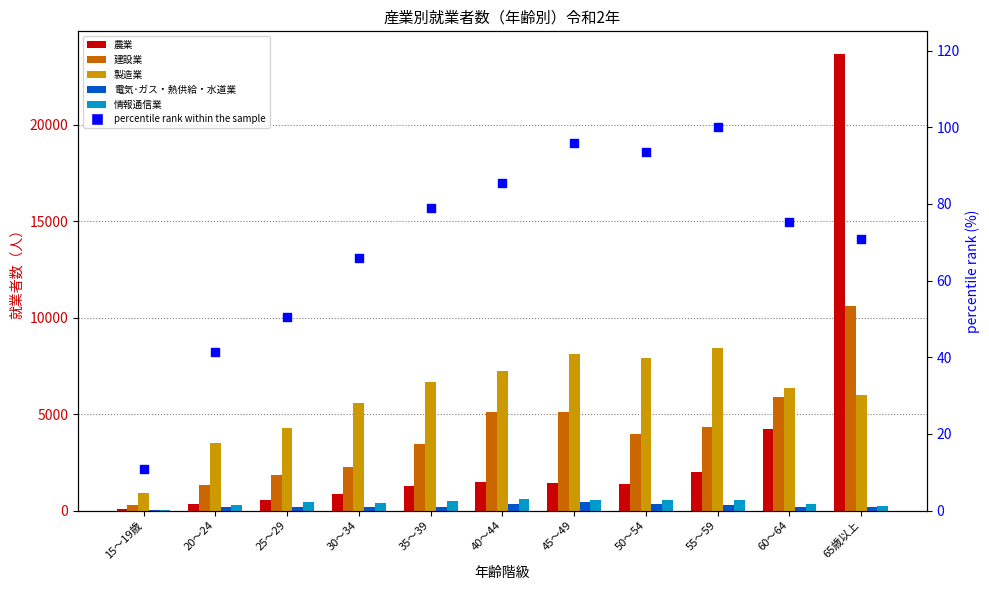

Which series reaches the maximum Y coordinate?

農業